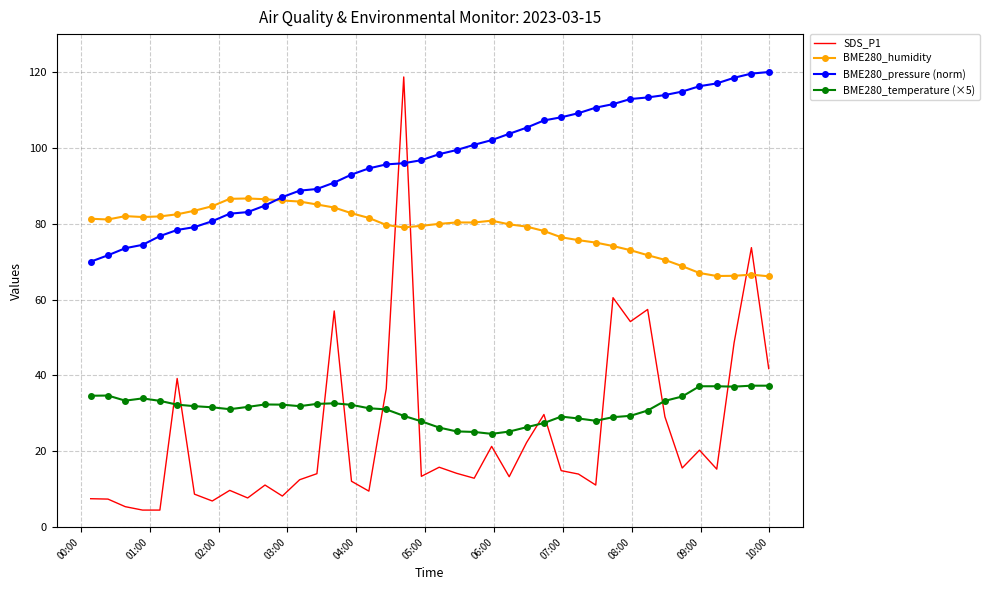

How many times do SDS_P1 and BME280_humidity cross each other?

4